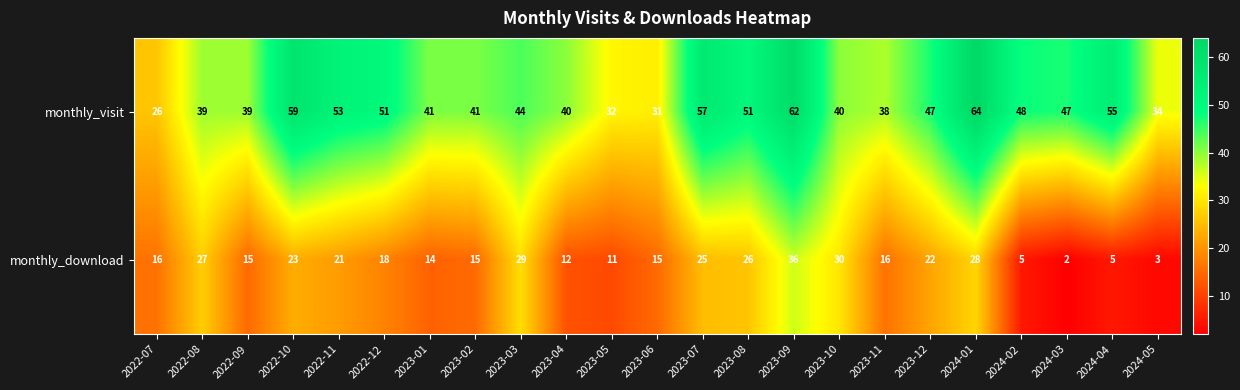

The monthly_visit series shows 40 at 2023-04. True or false?

True